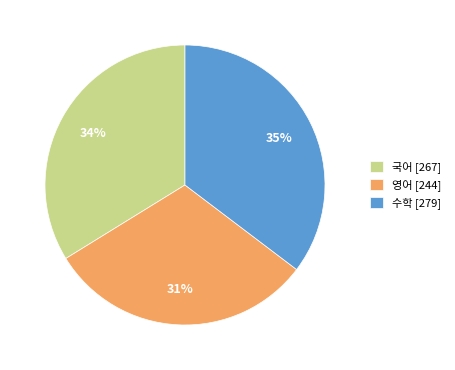

What is the largest slice in the pie chart?

수학